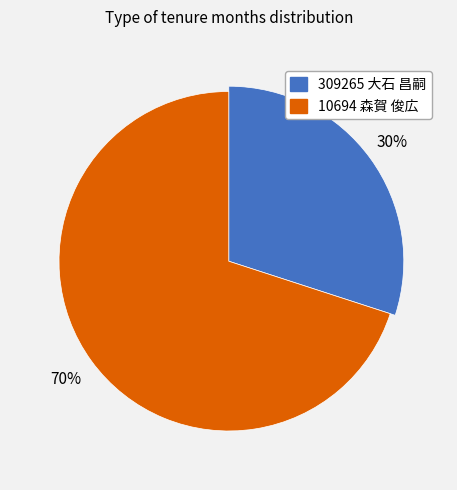

Which slice is the largest?

10694 森賀 俊広